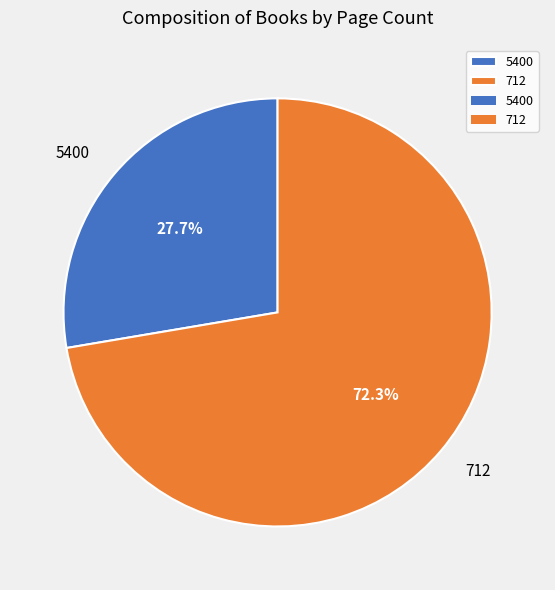

Count the number of slices in the pie.

2